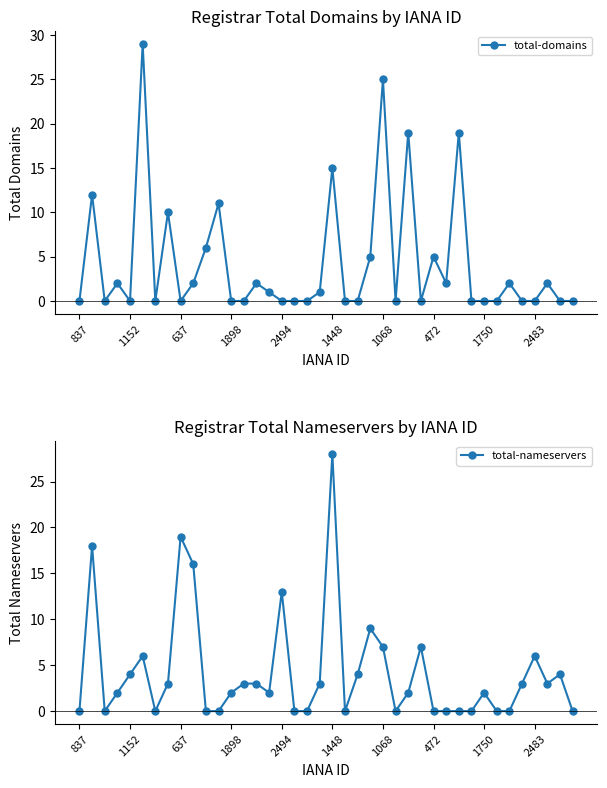

Where is total-domains nearest to the value 14?

1448